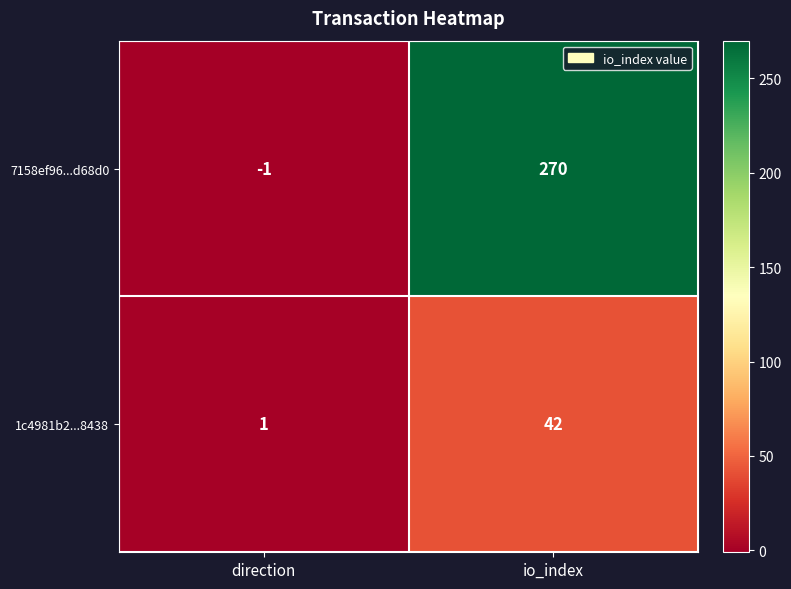

What is the total value across all series at io_index?

312